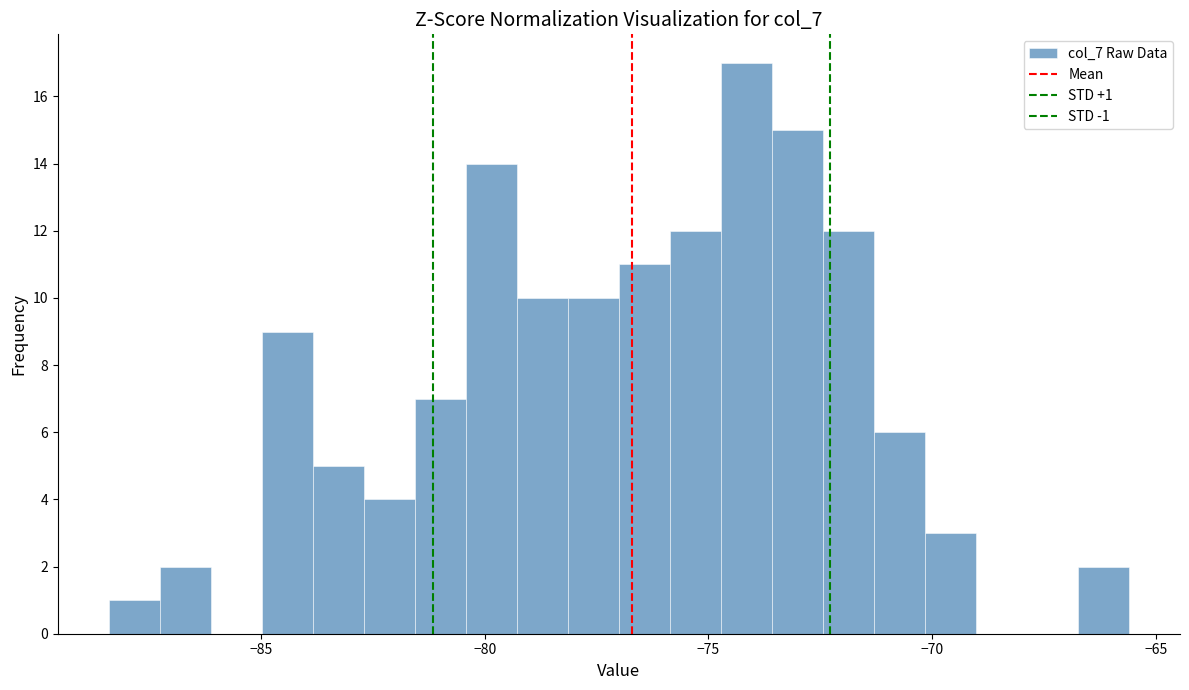

Read against the x-axis, roughly where is the centre of the tallest bar?

-74.0